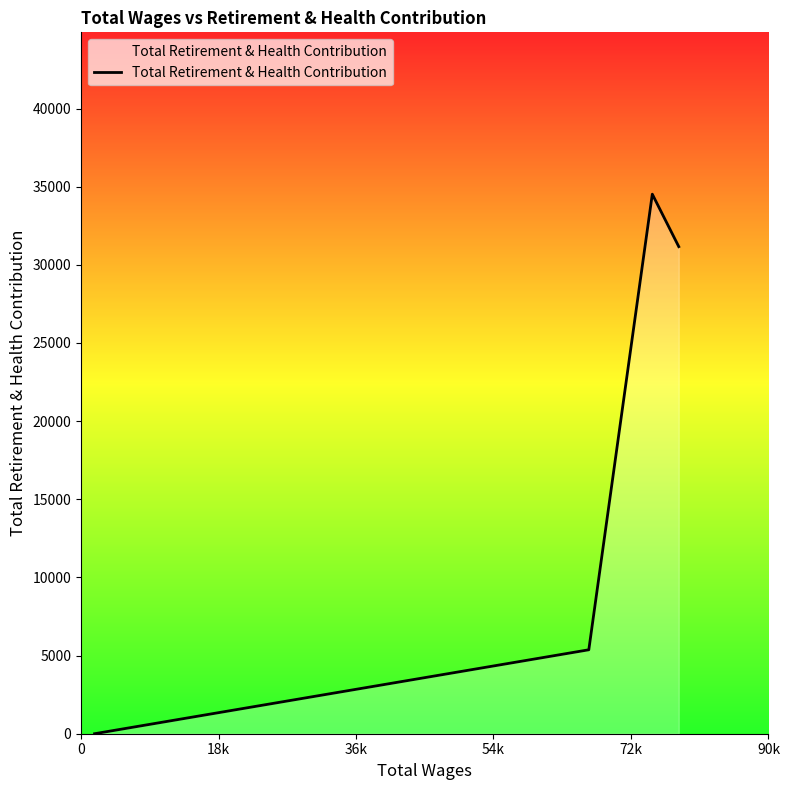

What is the greatest value displayed?

34521